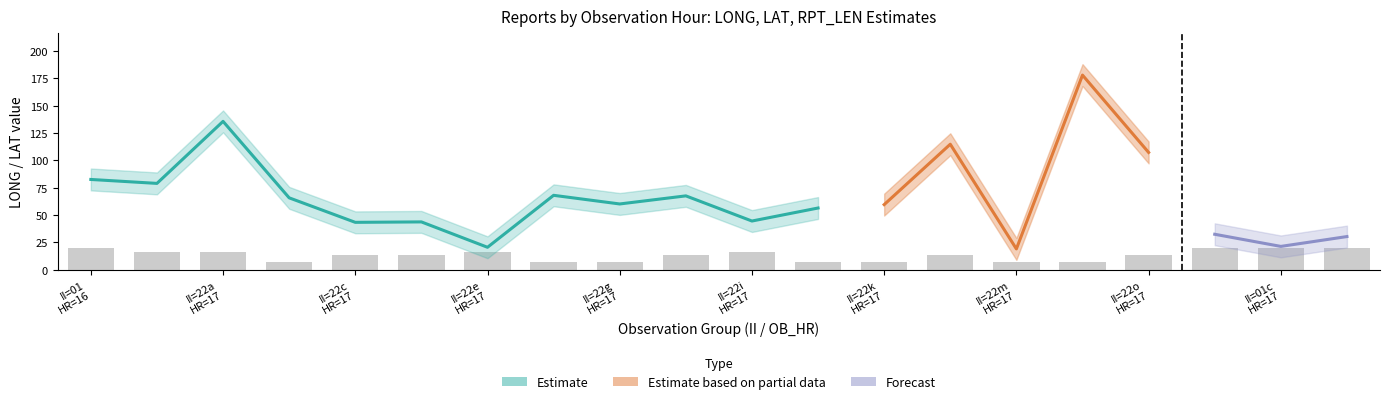

What is the lowest value of the LONG_mean series?

19.1